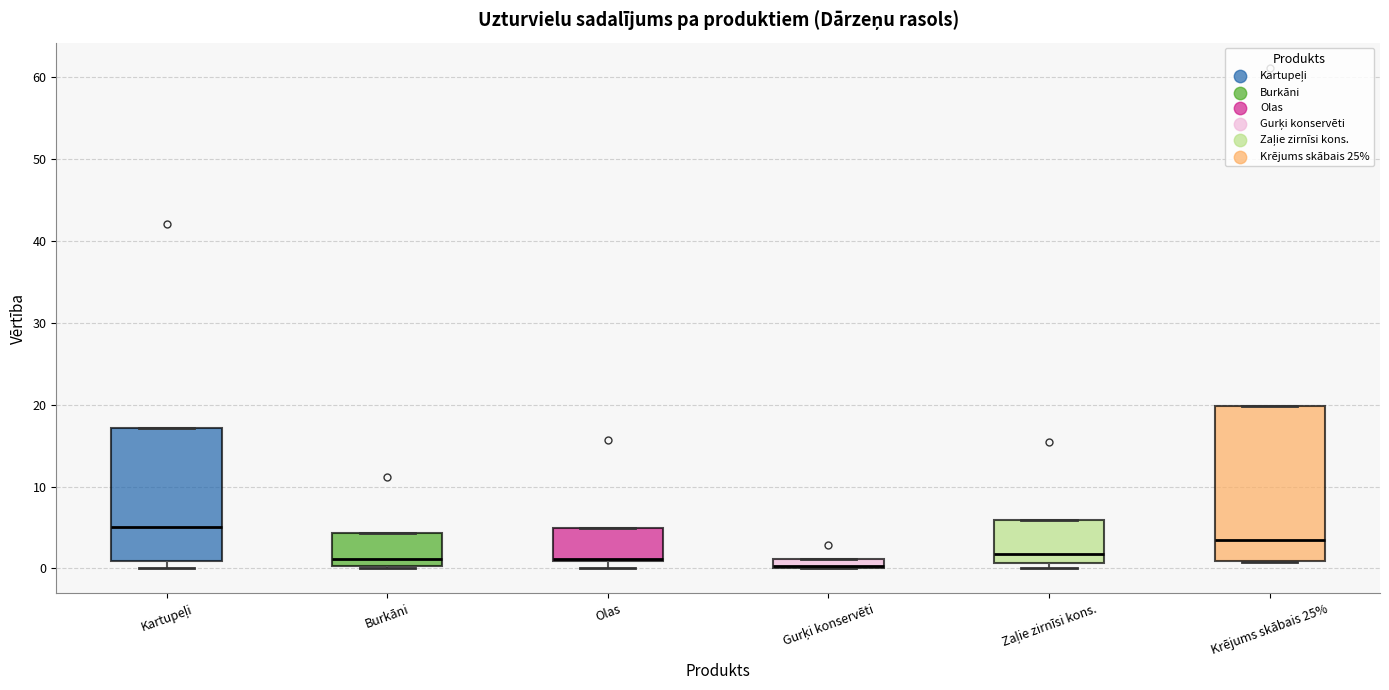

Comparing the boxes themselves (not the whiskers), which one is the tallest?

Krējums skābais 25%